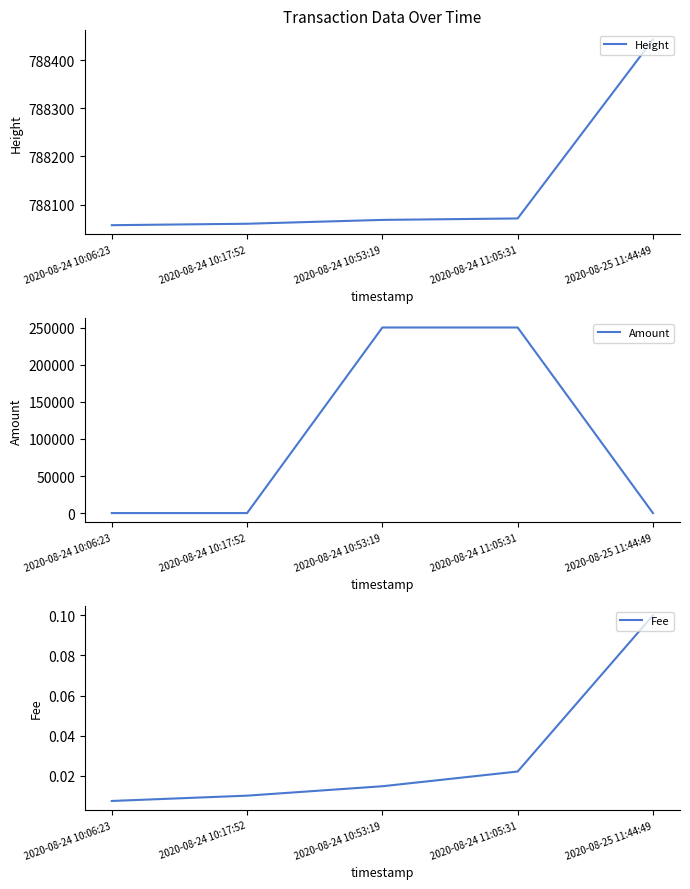

At which label does Height first exceed 788068?

2020-08-24 11:05:31